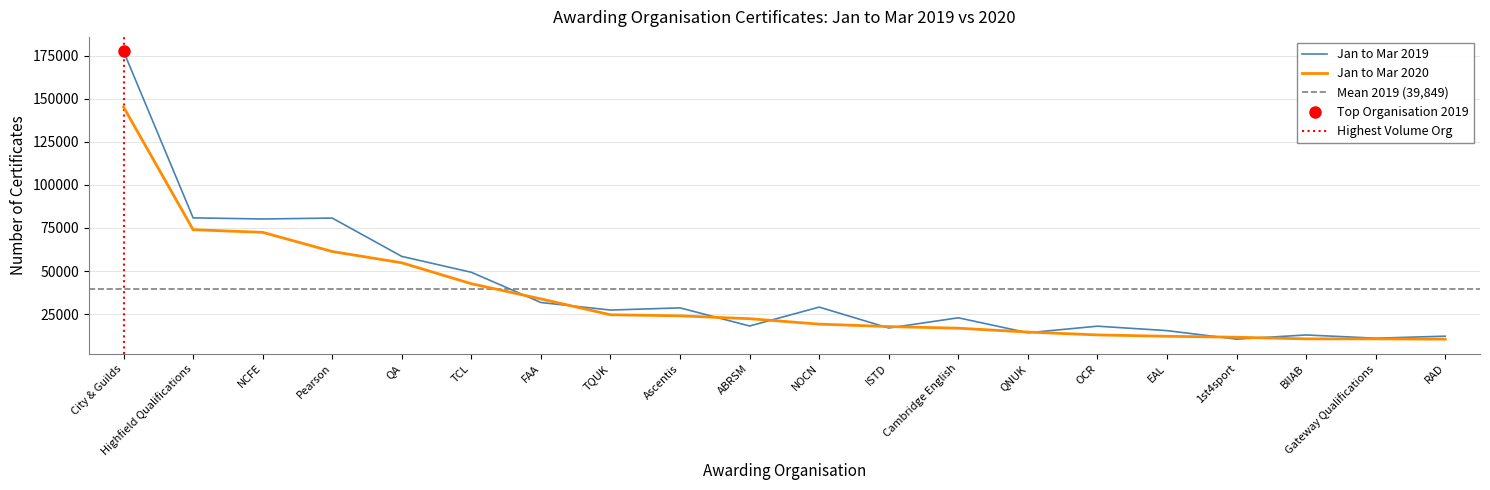

At which category does Jan to Mar 2019 reach its first local peak?

Pearson